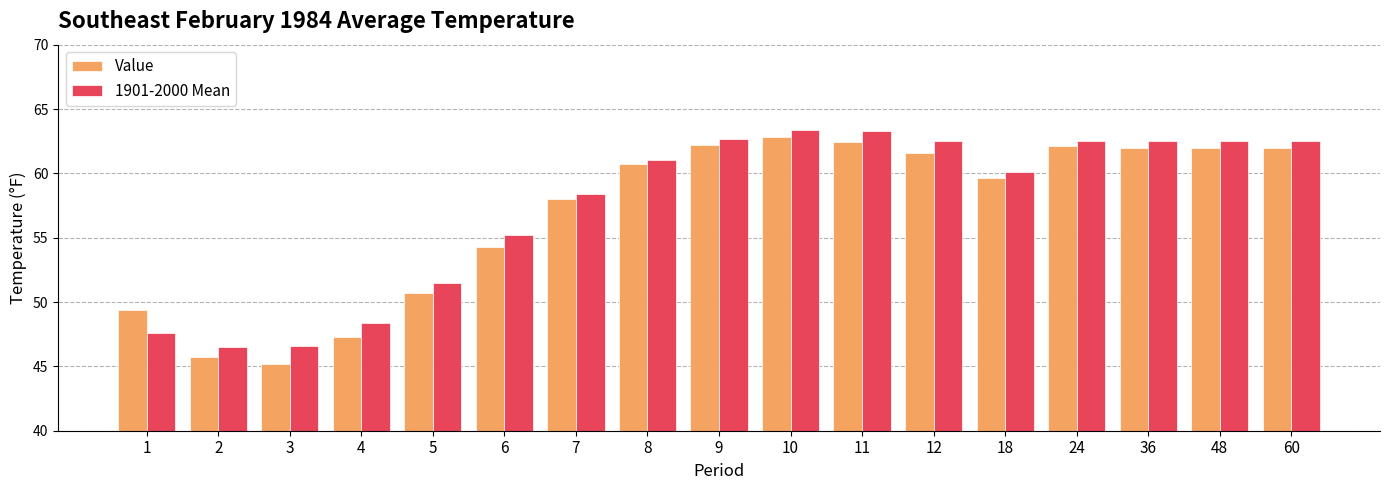

List the series in order of their peak value, highest first.

1901-2000 Mean, Value